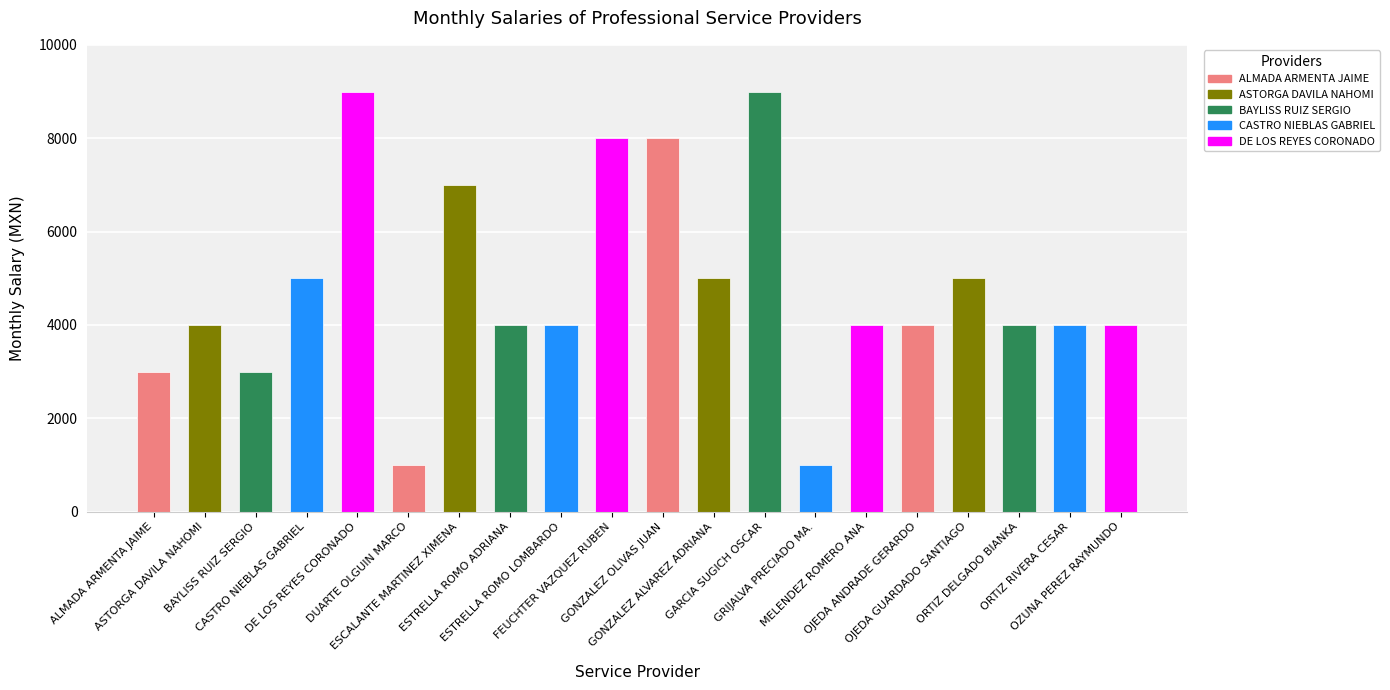

What is the label of the 5th bar from the right?

OJEDA ANDRADE GERARDO